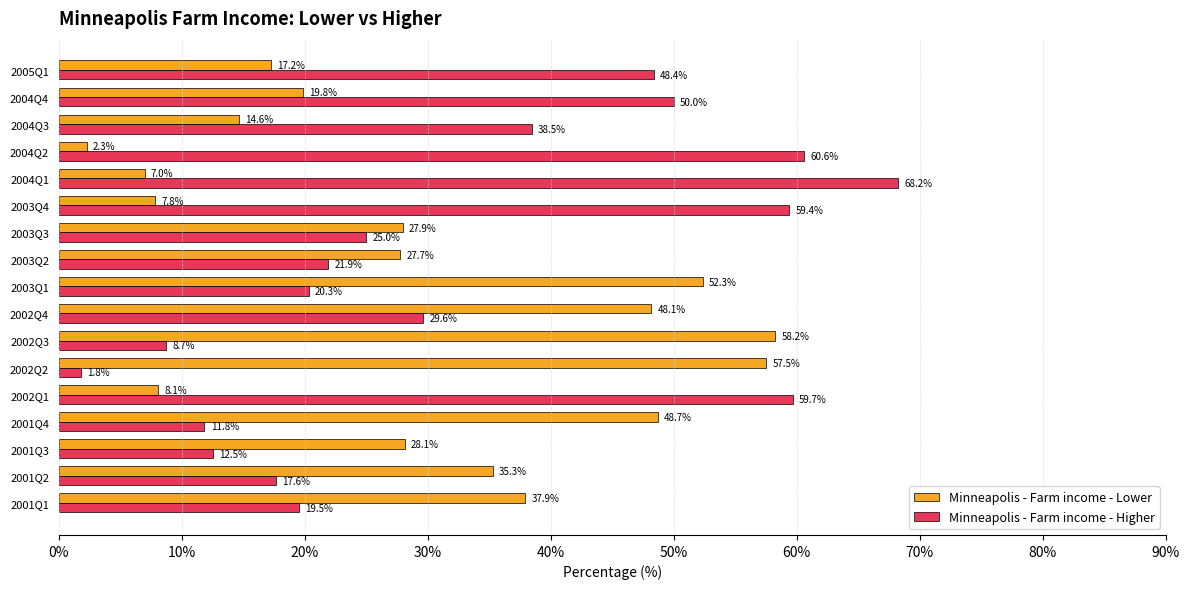

List the series in order of their overall mean, lowest first.

Minneapolis - Farm income - Lower, Minneapolis - Farm income - Higher